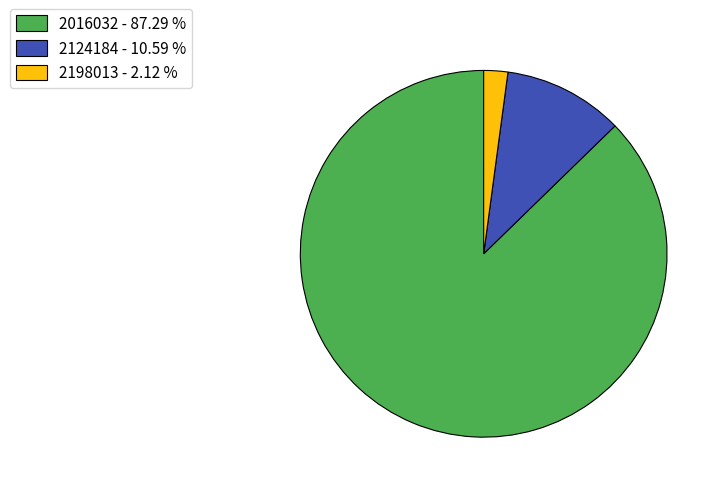

Does any single category account for the majority?

Yes